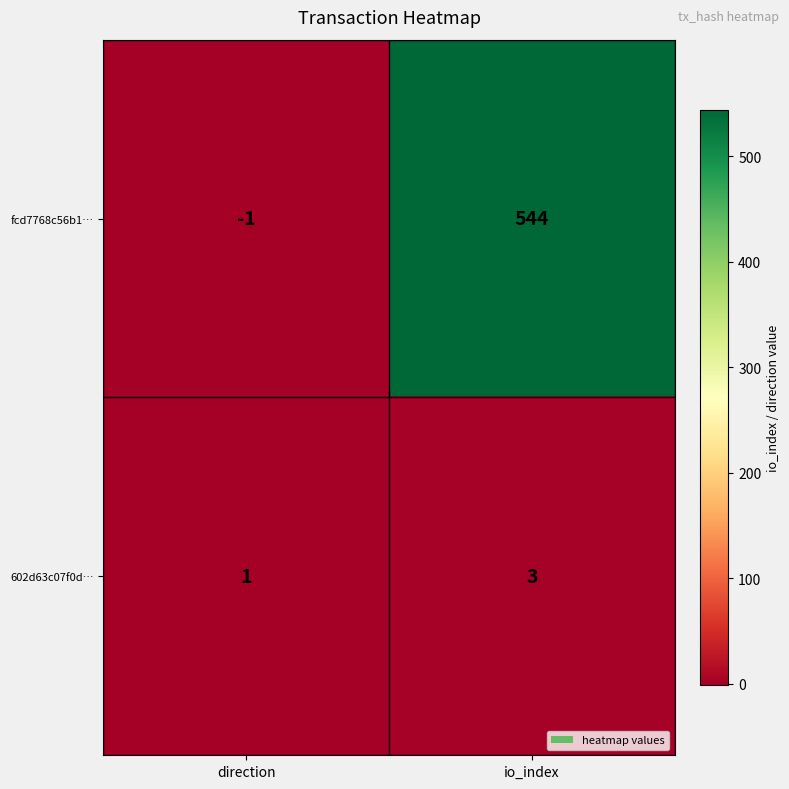

What is the sum of all 602d63c07f0d… values?

4